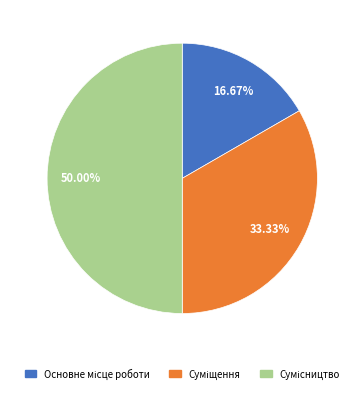

The Основне місце роботи slice represents 11% of the pie. True or false?

False